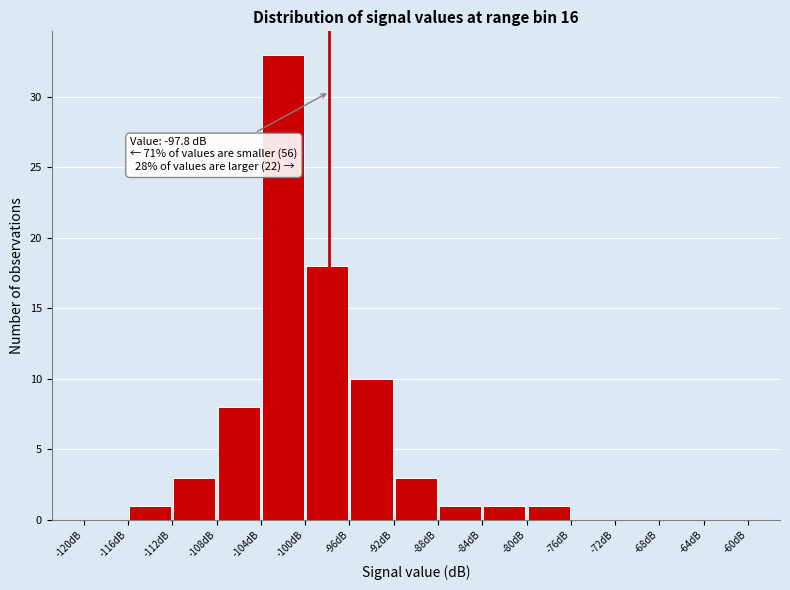

Over which range of the x-axis is the bar tallest?

-104 to -100